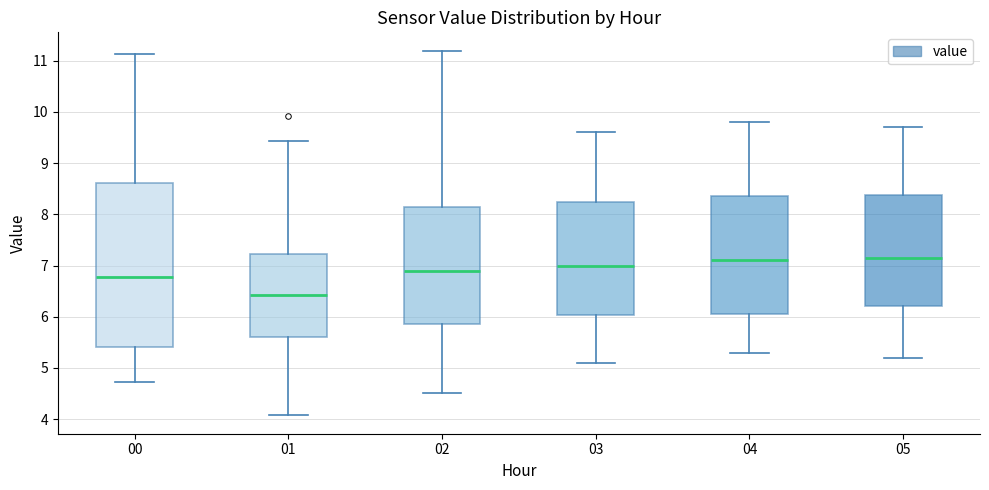

Where does the upper whisker of the box at x = 05 end on the y-axis? The values are not printed on the chart, so give them approximately, as read against the axis.

9.7